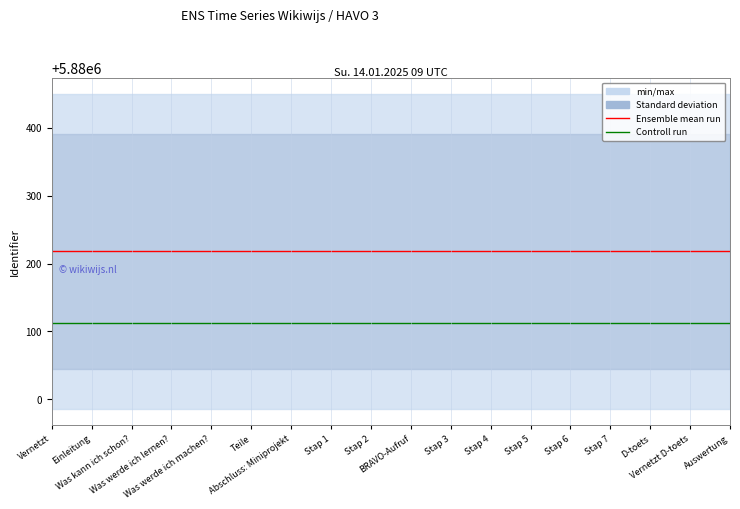

The value of Controll run at Vernetzt is 2212128. True or false?

False